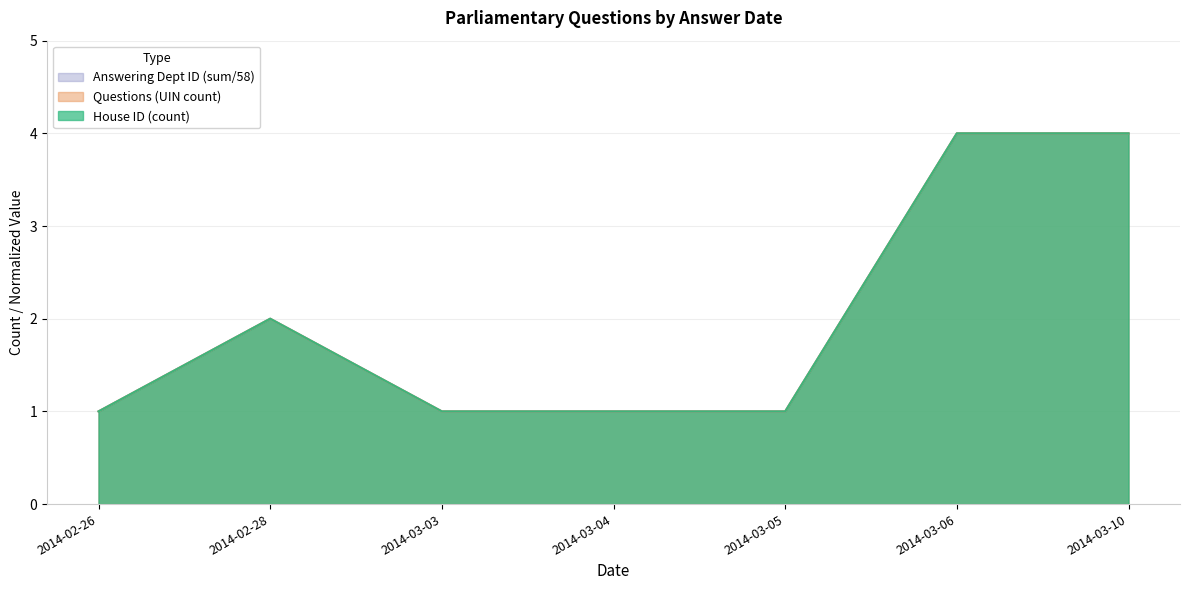

Count the Answering Dept ID (sum) values in the range 1 to 4.

7